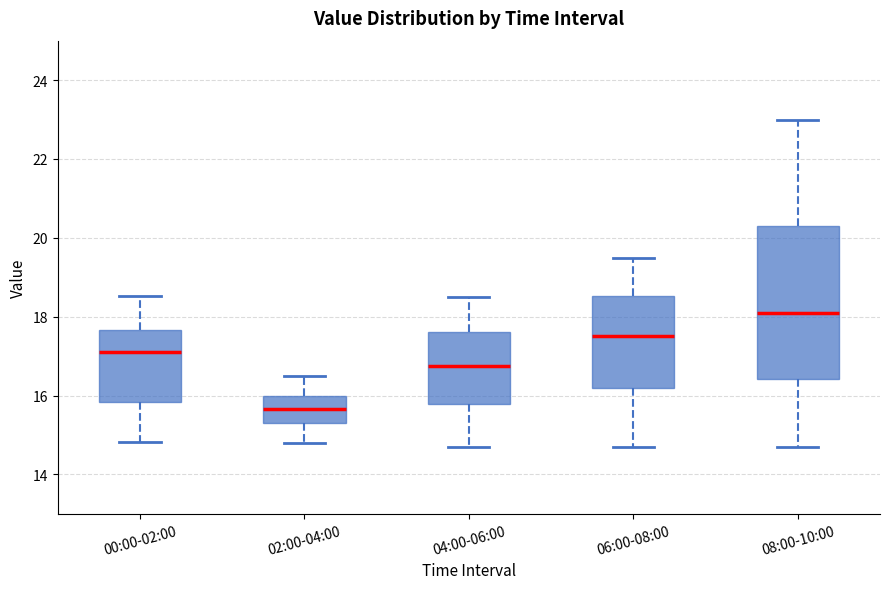

Which box has the highest median line?

08:00-10:00